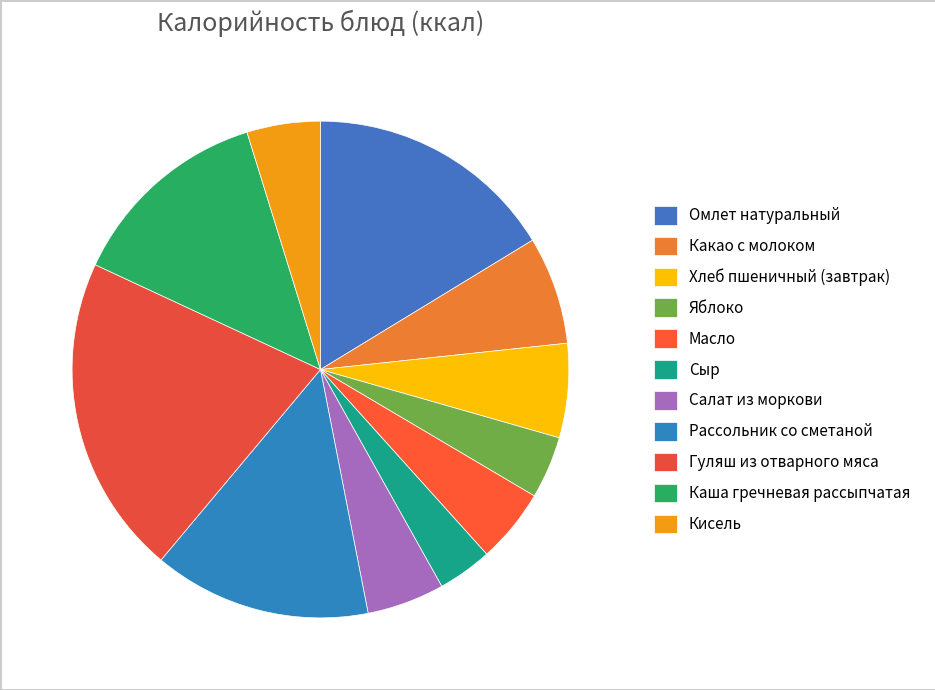

Is there a majority slice in this chart?

No